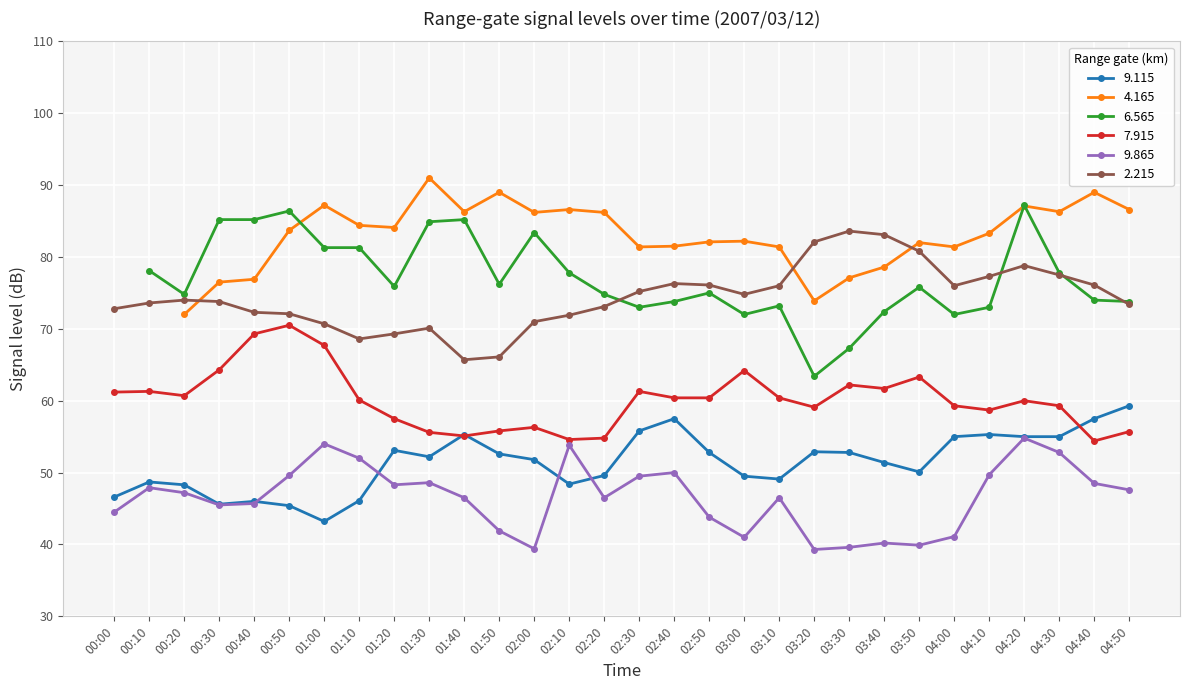

Is it true that   9.865 equals 62.2 at 00:20?

False